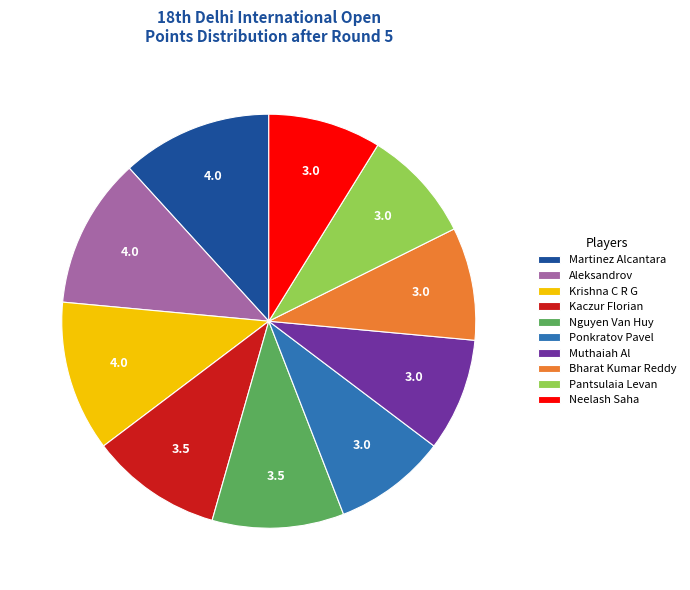

How many slices are in this pie chart?

10